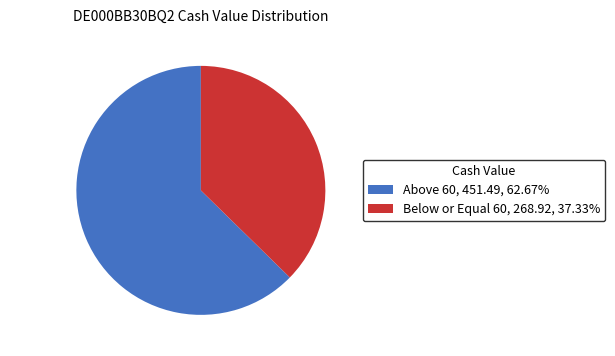

How many segments does this pie chart have?

2